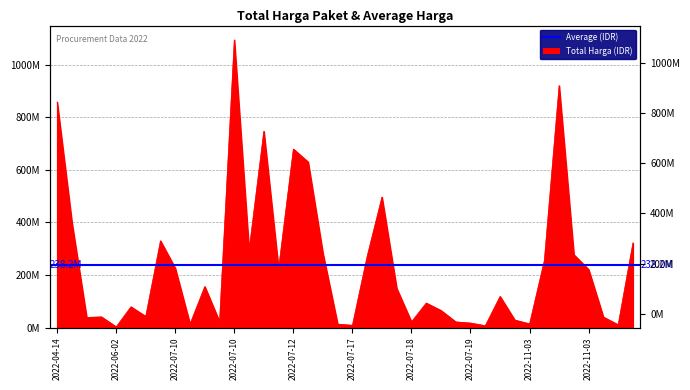

What is the label of the 34th point from the right?

2022-07-07